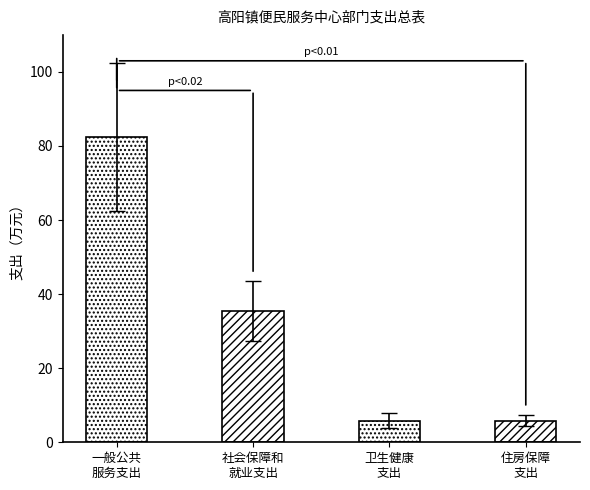

Does the chart contain stacked bars?

No